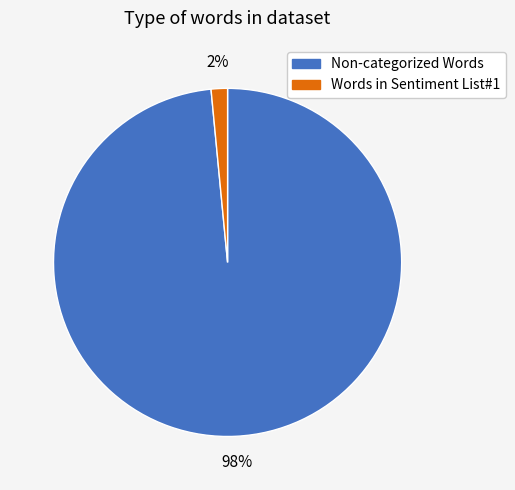

Which has a higher value, Non-categorized Words or Words in Sentiment List#1?

Non-categorized Words